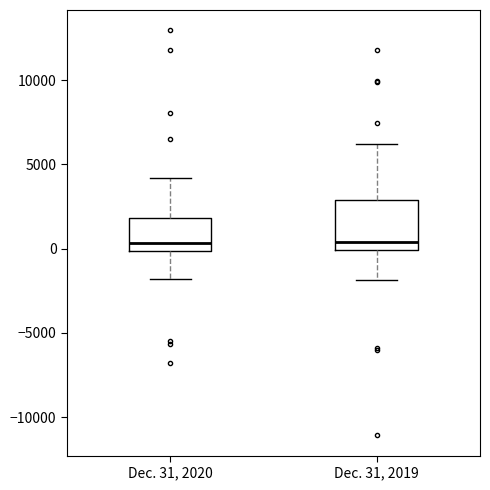

Reading left to right, read every box against the y-axis: the position of its median line, the range the box covers, and the ends of its whiskers. The values are not printed on the chart, so give them approximately, as read against the axis.

Dec. 31, 2020: median 500, box 0 to 2000, whiskers -2000 to 4000
Dec. 31, 2019: median 500, box 0 to 3000, whiskers -2000 to 6000